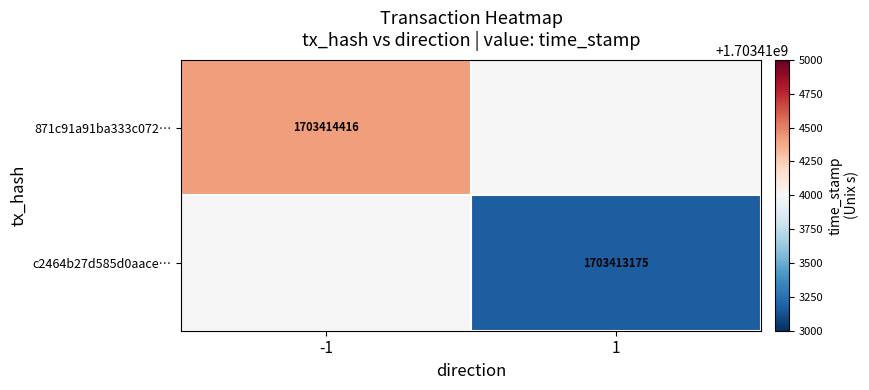

Is it true that 871c91a91ba333c072… equals 1037755806 at -1?

False